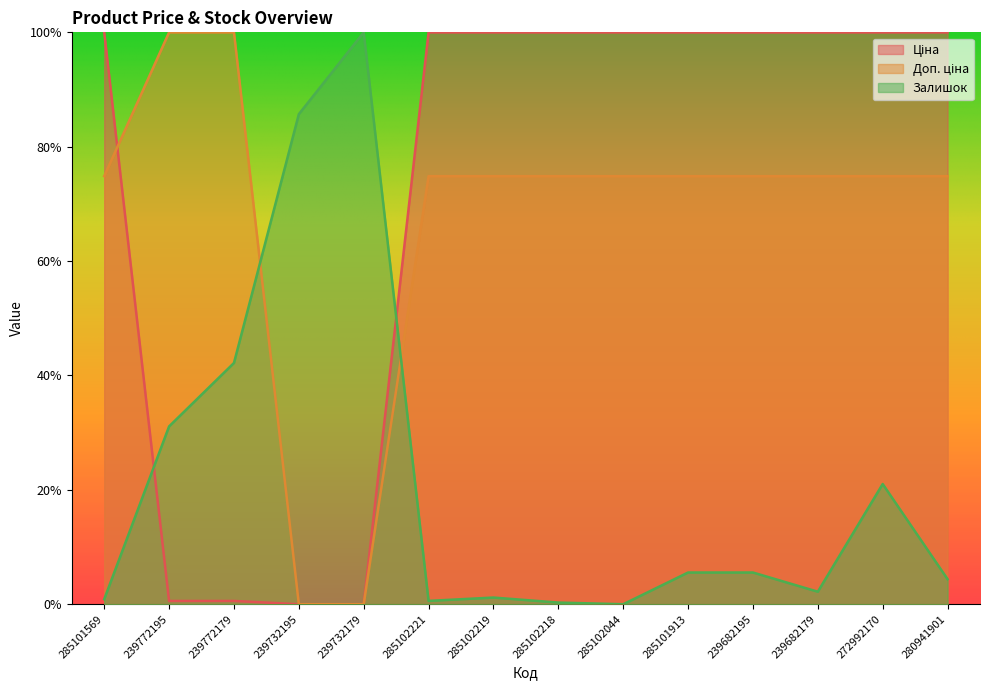

Which has a higher value, 239682195 or 285101569?

239682195